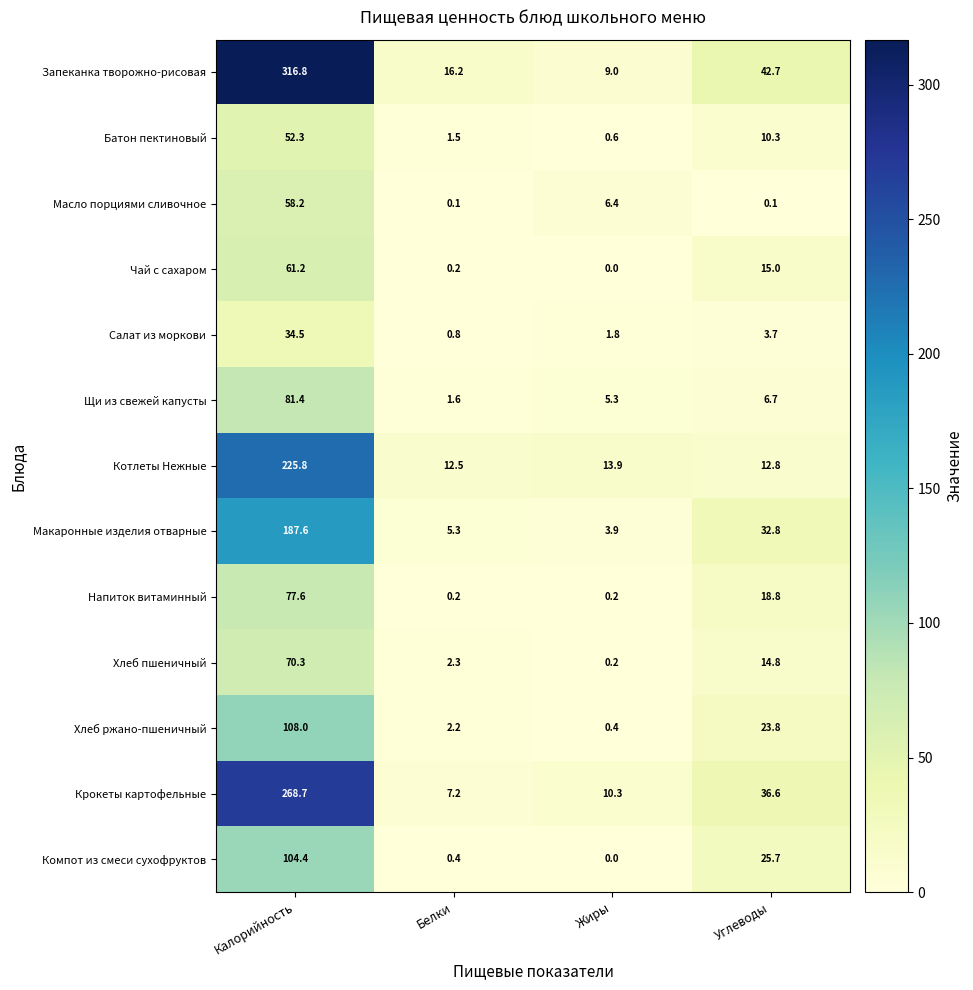

Where is Чай с сахаром nearest to the value 30?

Углеводы